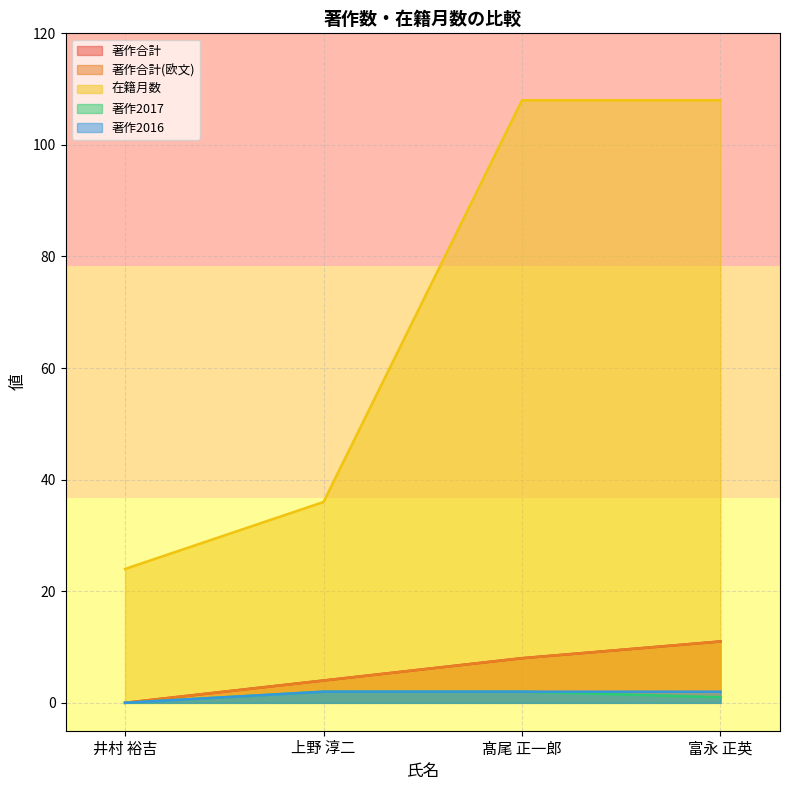

Which category has the highest value across all series?

髙尾 正一郎